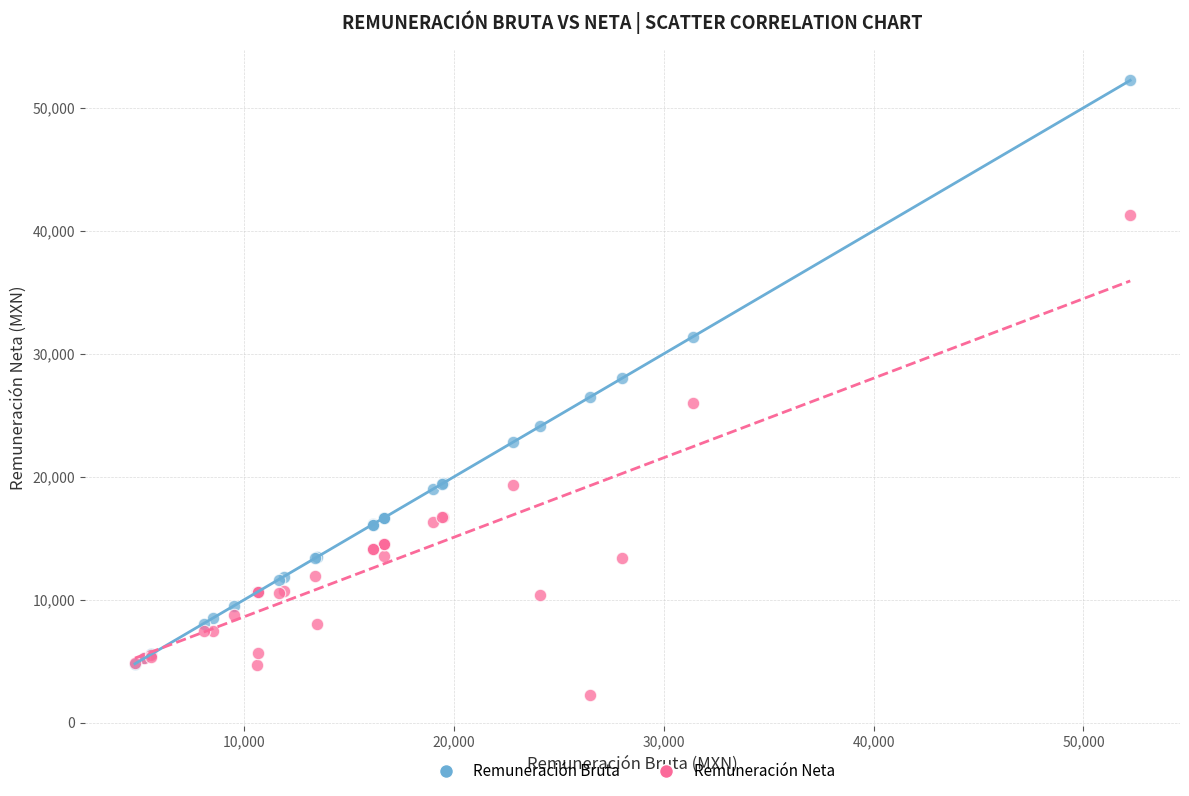

Which series reaches the minimum Y coordinate?

Remuneración Neta